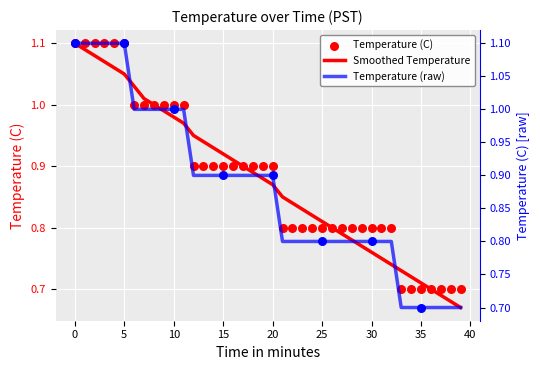

Is the value of Smoothed Temperature at 40 greater than the value of Temperature (C) at 35?

No